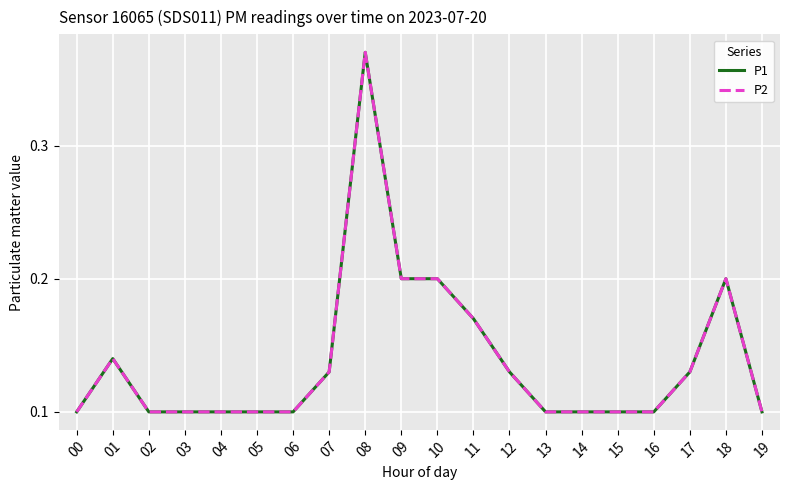

The P2 series shows 0.1 at 02. True or false?

True